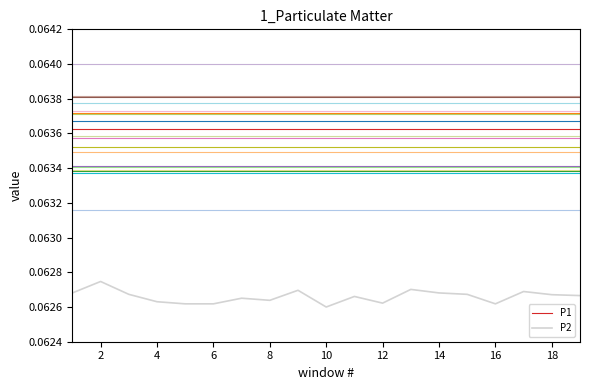

Which series has the largest total across all categories?

P1